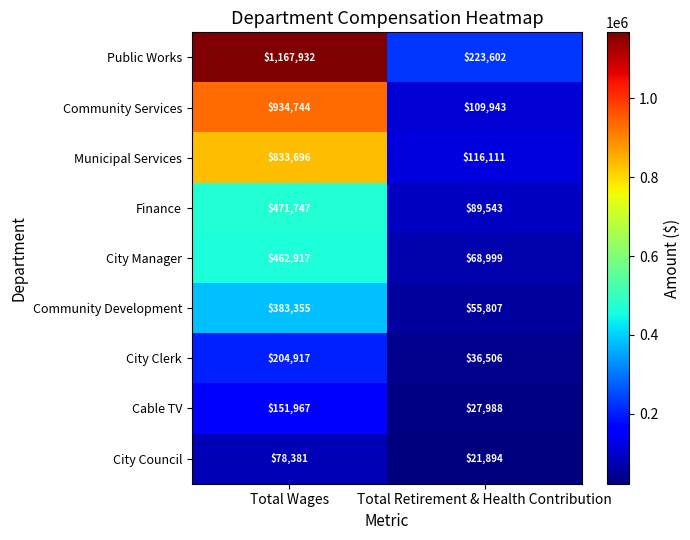

True or false: City Clerk has a value of 36506 at Total Retirement & Health Contribution.

True